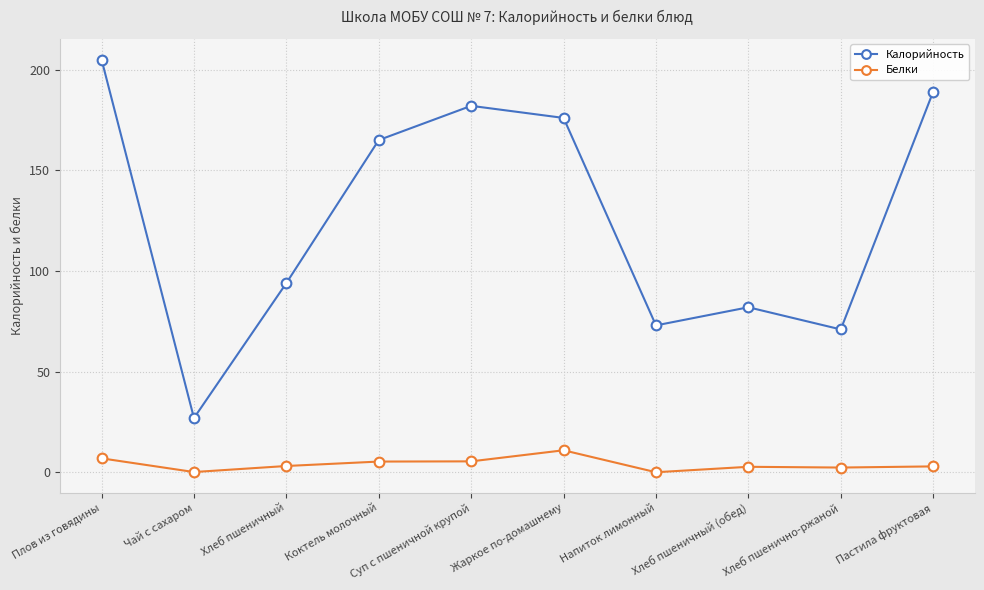

True or false: Калорийность has a value of 189.0 at Пастила фруктовая.

True